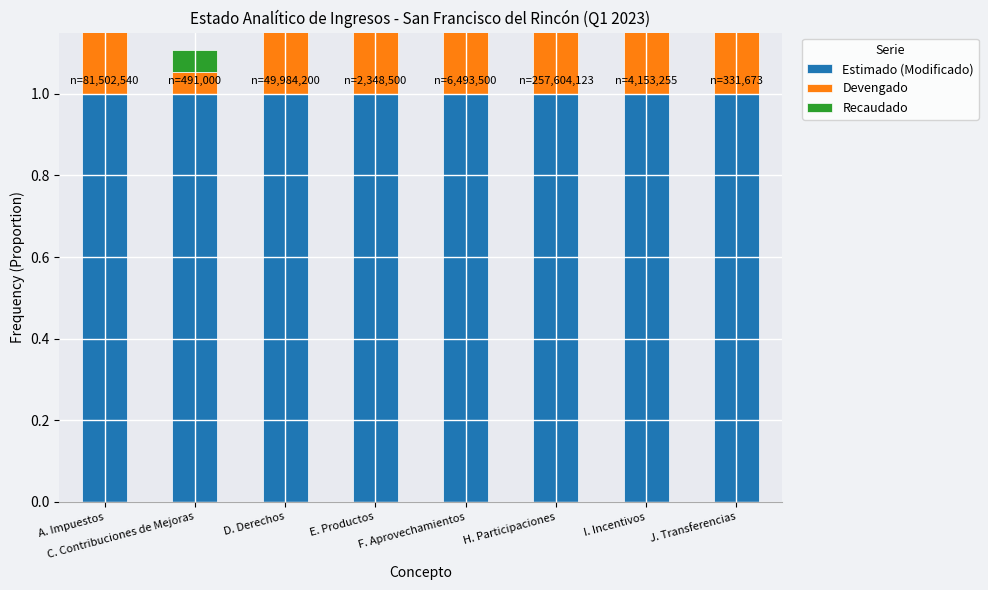

Where is Recaudado nearest to the value 0?

C. Contribuciones de Mejoras